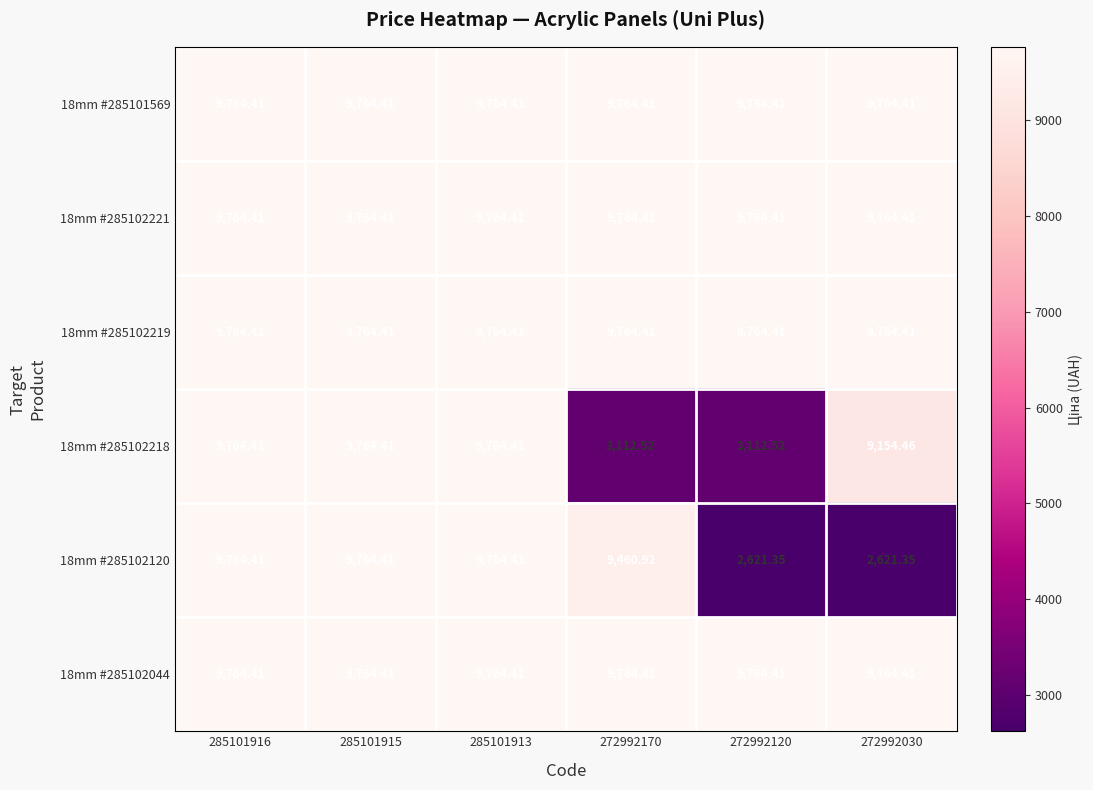

Is the value of 18mm #285102120 at 272992170 greater than the value of 18mm #285102219 at 285101915?

No